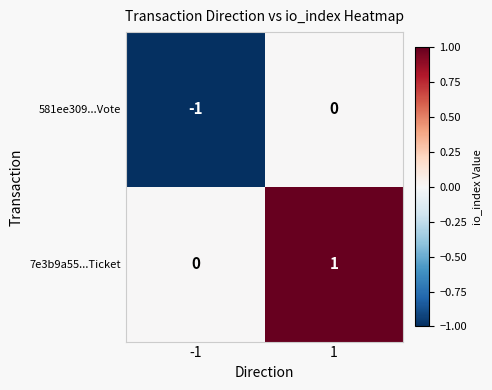

The 7e3b9a55...Ticket series shows 0 at -1. True or false?

True